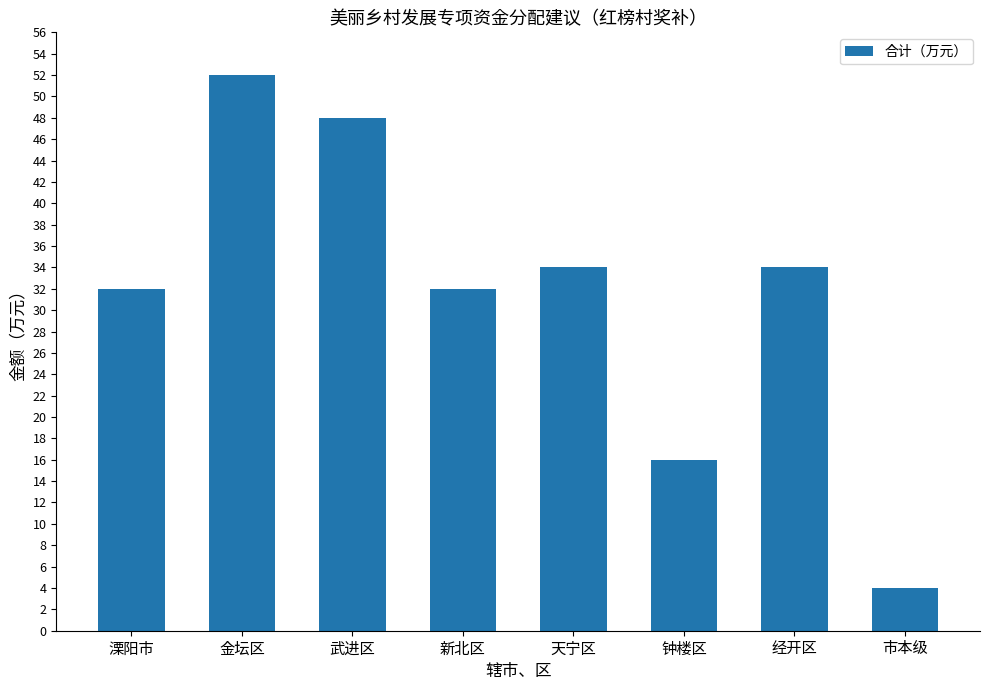

Reading left to right, list all the values displayed in this chart.

溧阳市=32	金坛区=52	武进区=48	新北区=32	天宁区=34	钟楼区=16	经开区=34	市本级=4